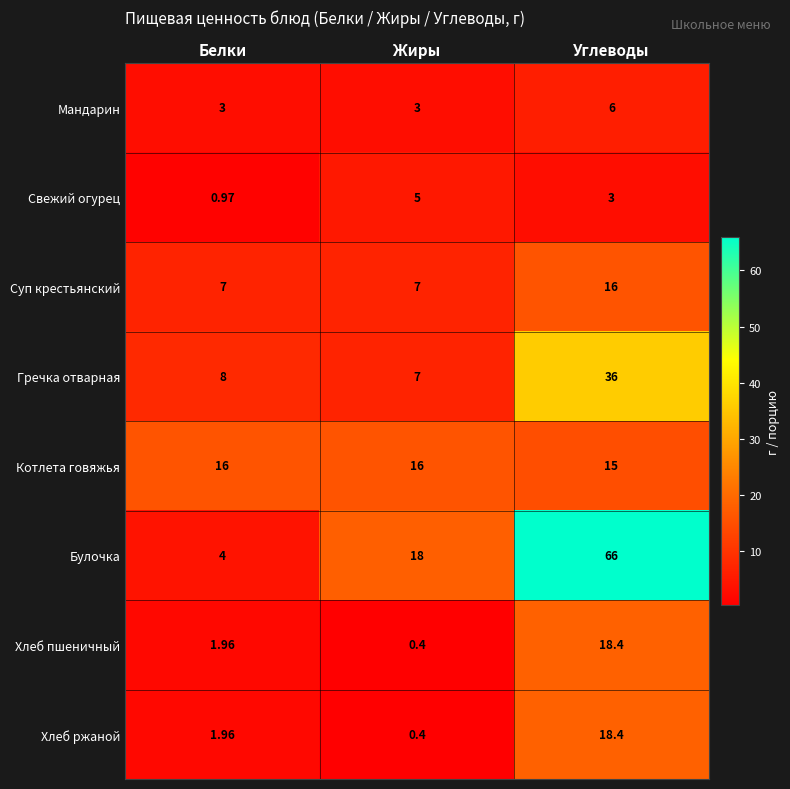

At which category is the sum across all series the highest?

Углеводы